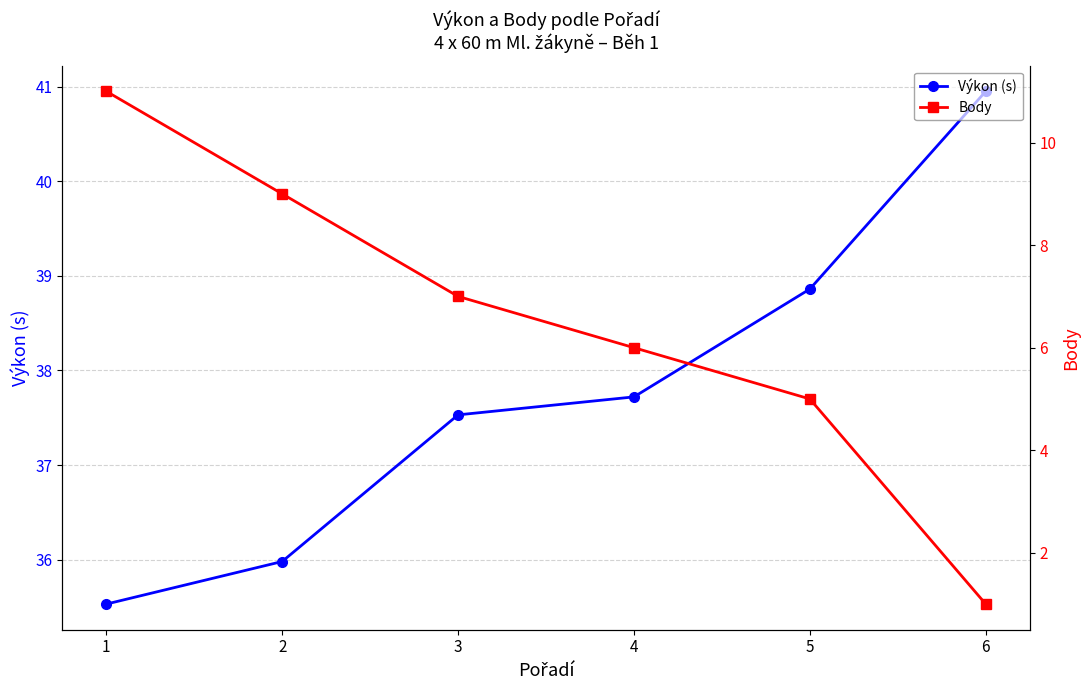

What is the minimum value shown in the chart?

1.0